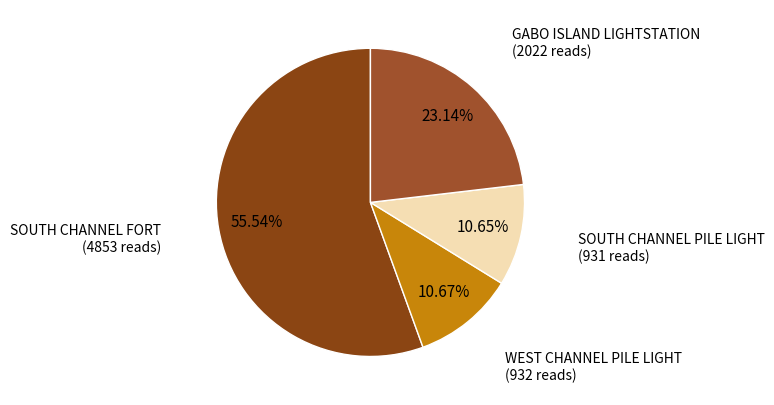

The GABO ISLAND LIGHTSTATION slice represents 14% of the pie. True or false?

False